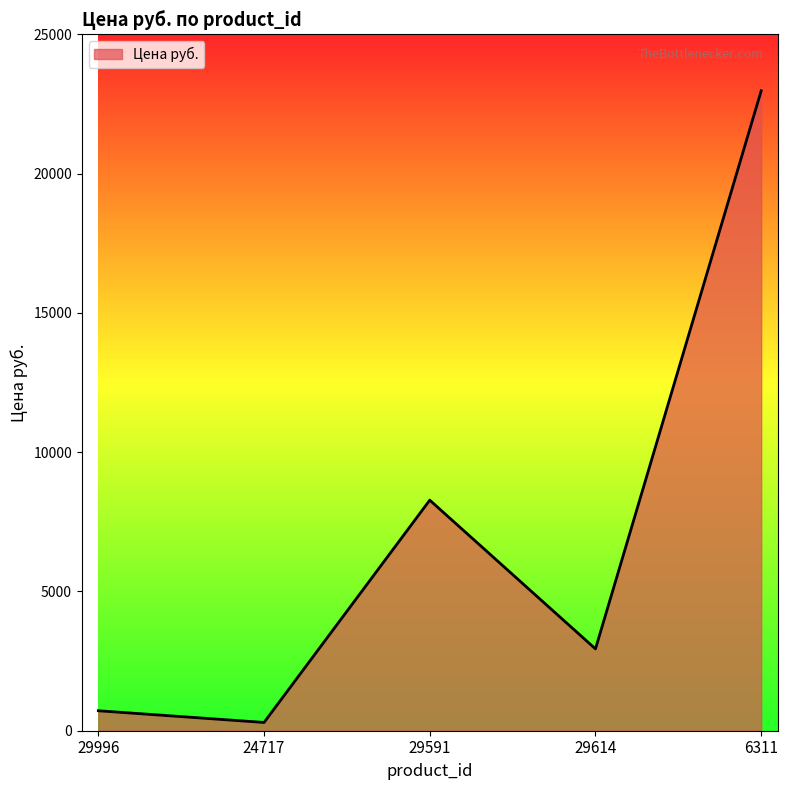

True or false: the data shows 2938 at 29614.

True